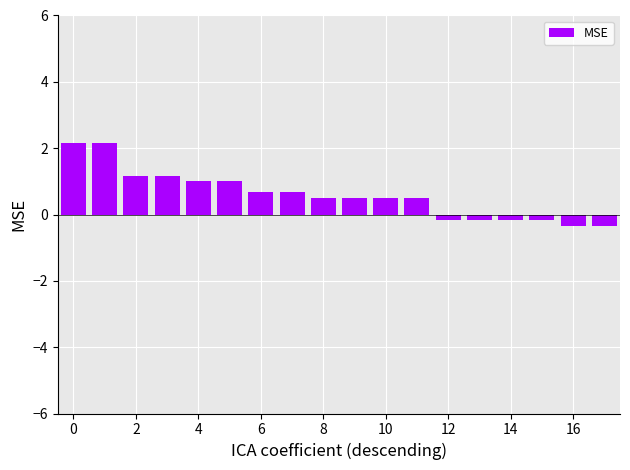

What is the minimum value shown in the chart?

-0.3